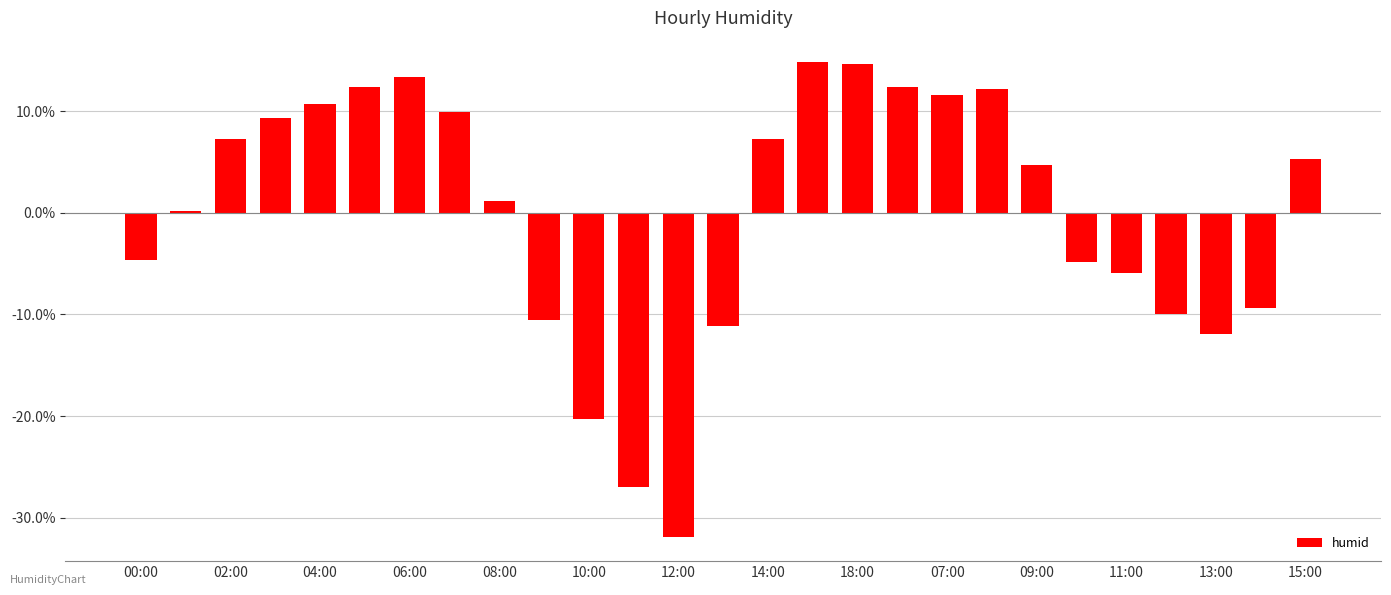

What is the value of the 15th bar from the left?

7.2